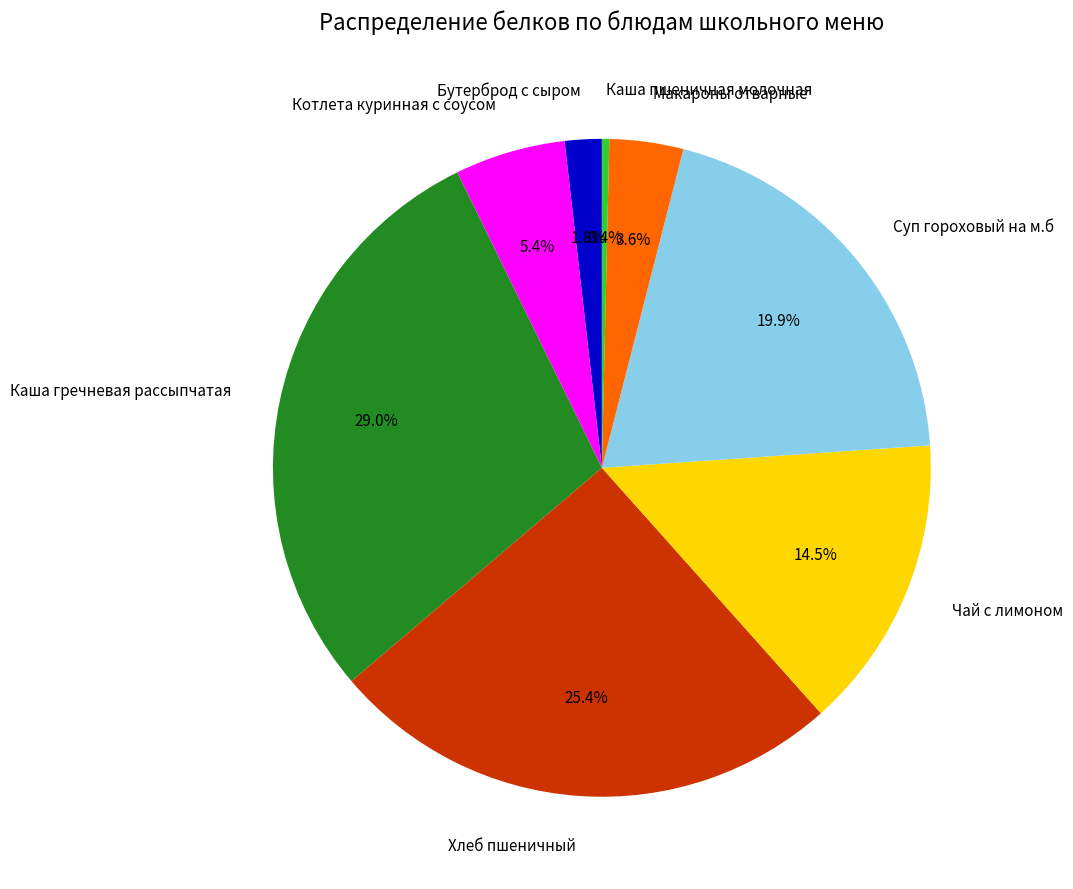

Approximately how many times larger is the value at Чай с лимоном compared to Хлеб пшеничный?

0.6